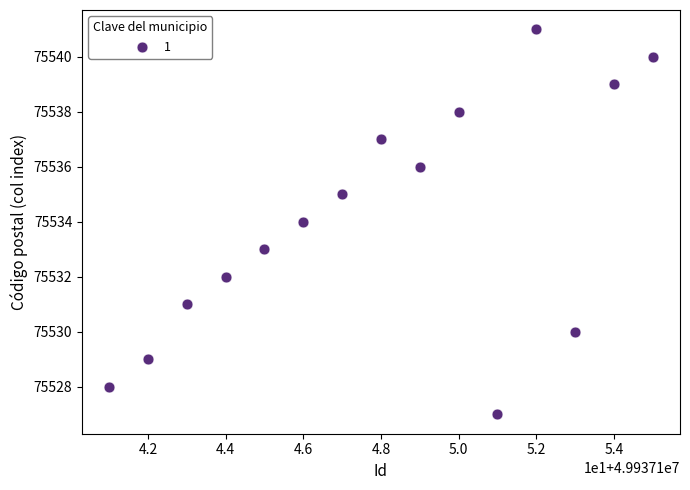

What is the range of X values (max minus min)?

14